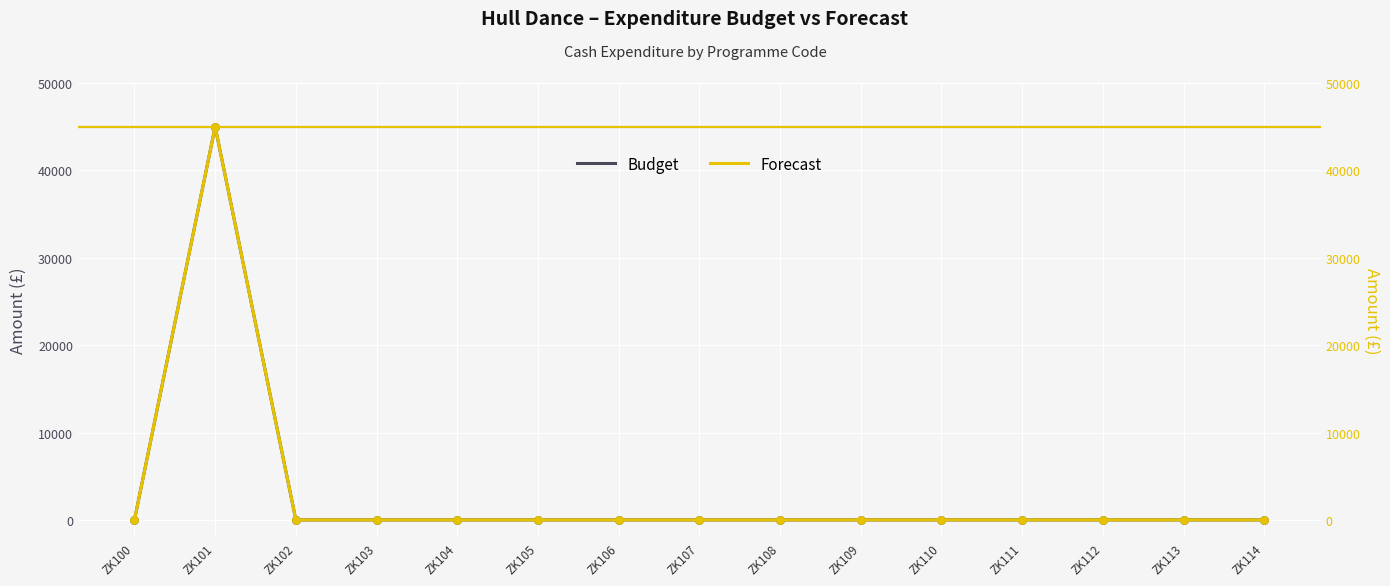

What are all the series names shown in the legend?

Budget, Forecast